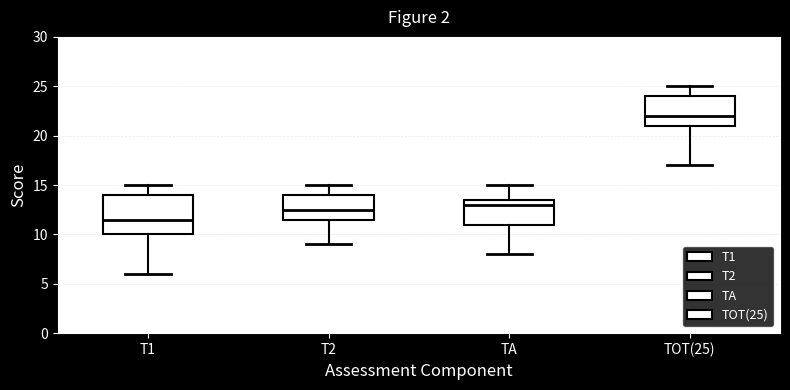

Which box has the highest median line?

TOT(25)